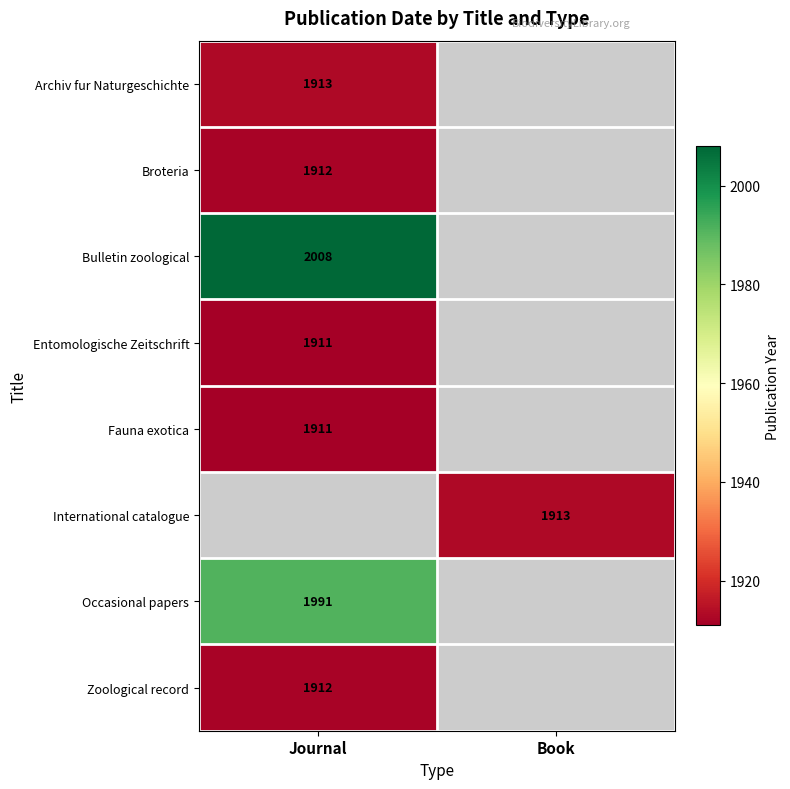

Is it true that Occasional papers equals 3021 at Journal?

False